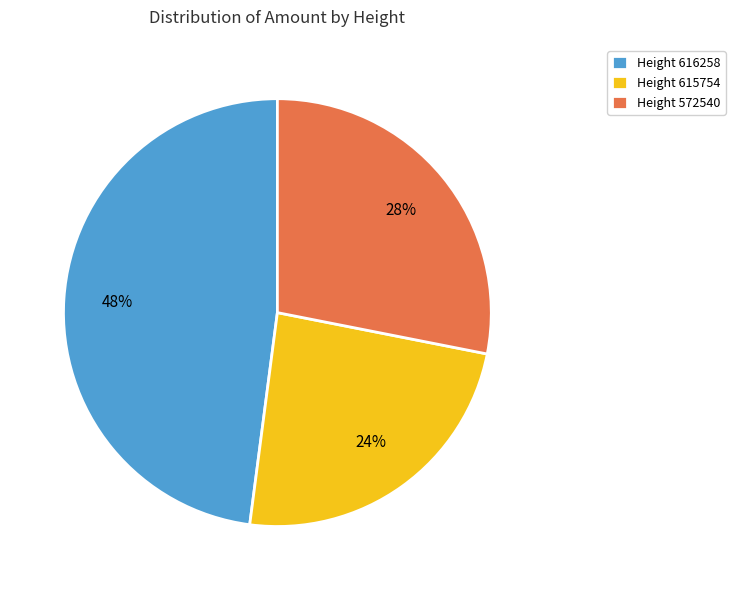

Is the sum of Height 616258 and Height 615754 greater than half?

Yes